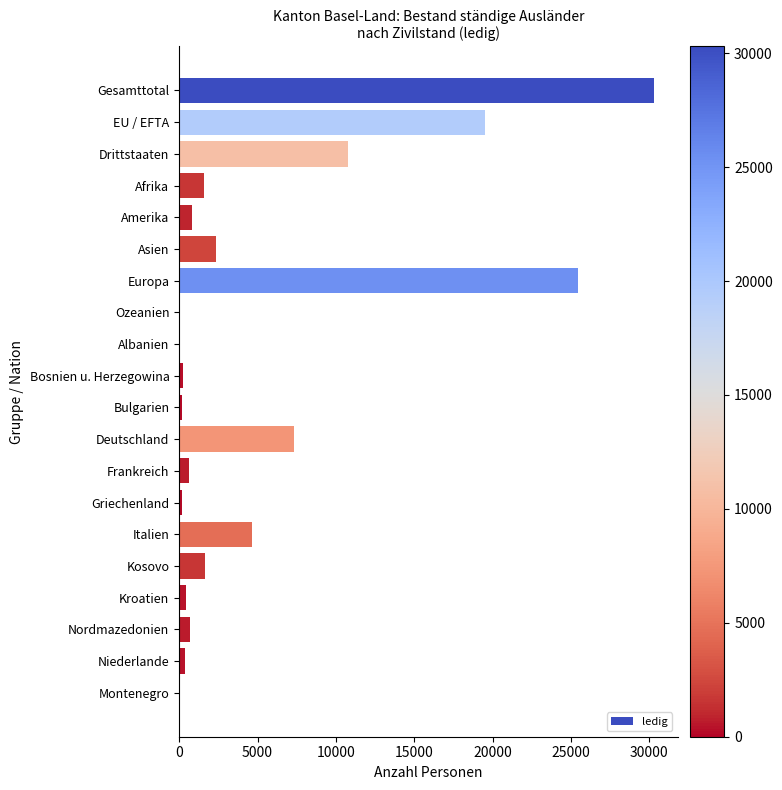

How many categories are shown in the chart?

20